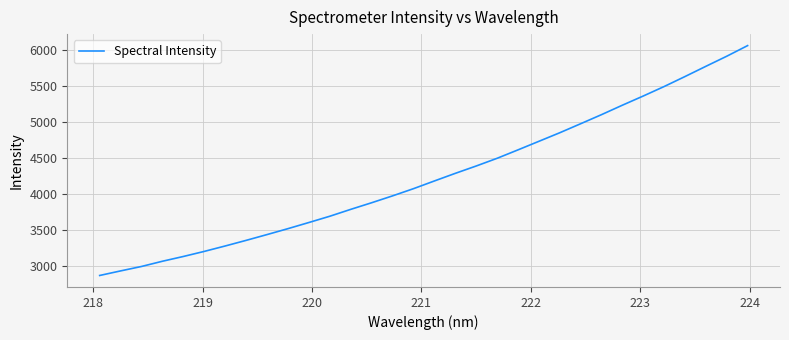

What is the greatest value displayed?

6061.3